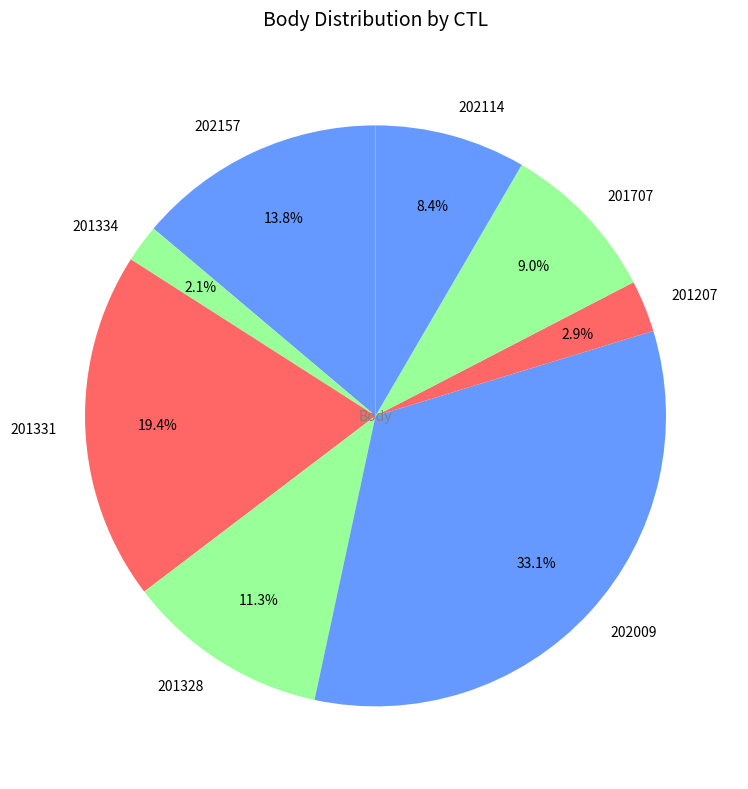

What percentage is the 202157 slice, to the nearest percent?

14%